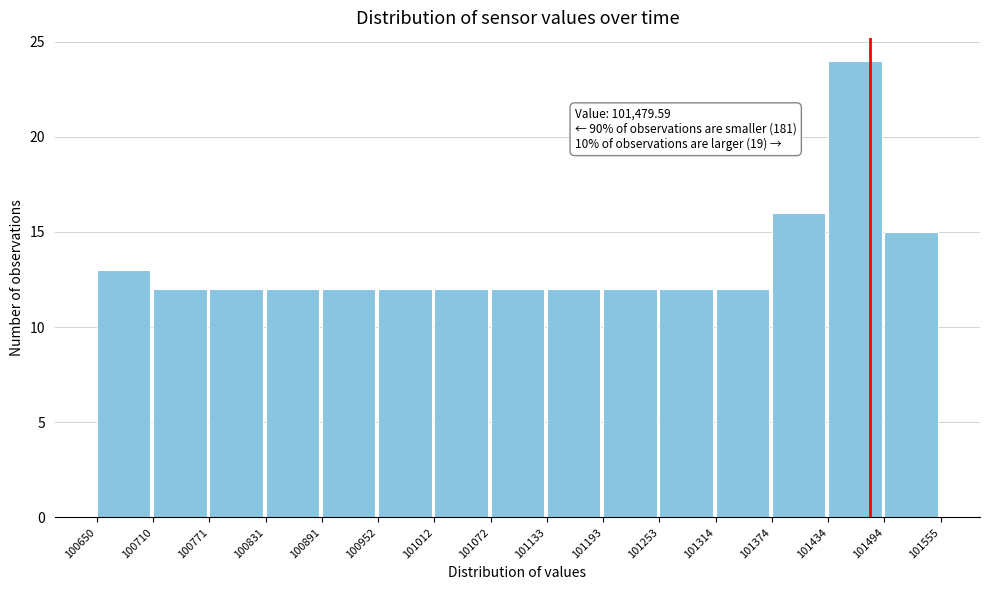

Over which range of the x-axis is the bar tallest?

101434 to 101494